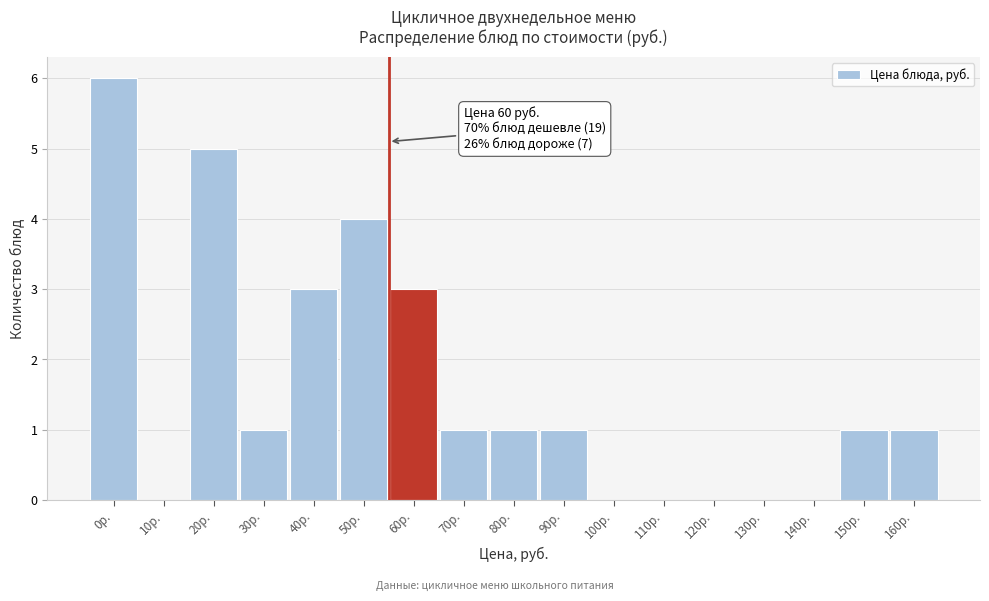

Reading left to right, transcribe all the data shown in this chart.

0р.=6	10р.=0	20р.=5	30р.=1	40р.=3	50р.=4	60р.=3	70р.=1	80р.=1	90р.=1	100р.=0	110р.=0	120р.=0	130р.=0	140р.=0	150р.=1	160р.=1